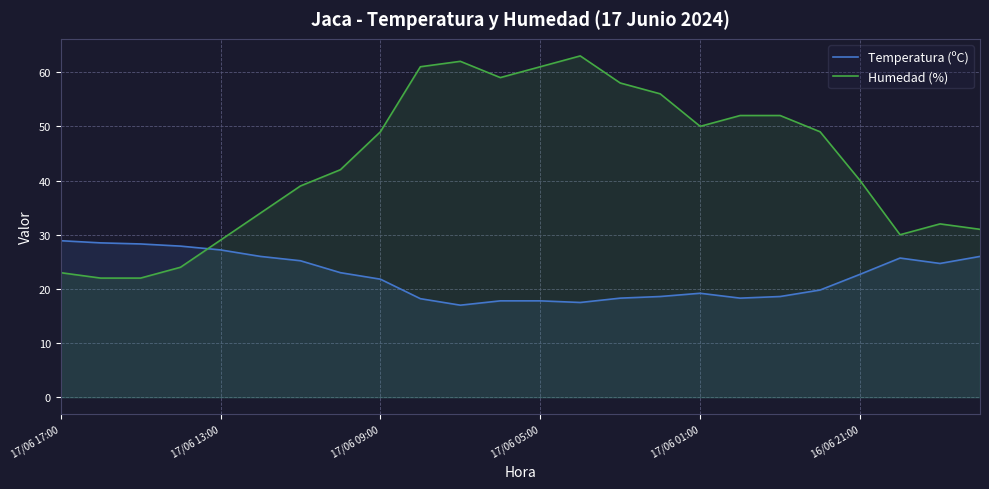

What position from the left is 17?

18